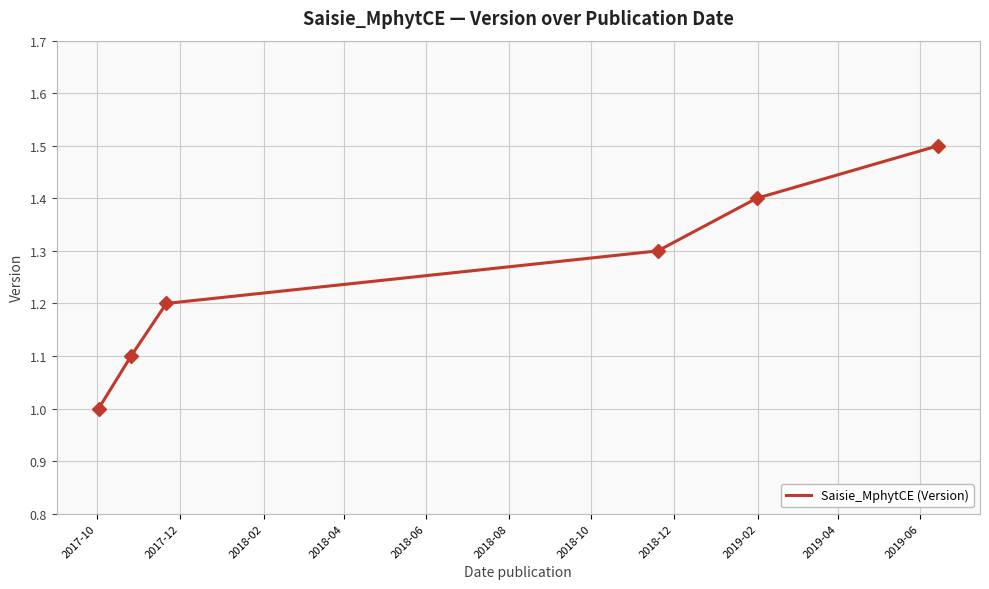

True or false: the data has more than 1 interior local peaks.

False